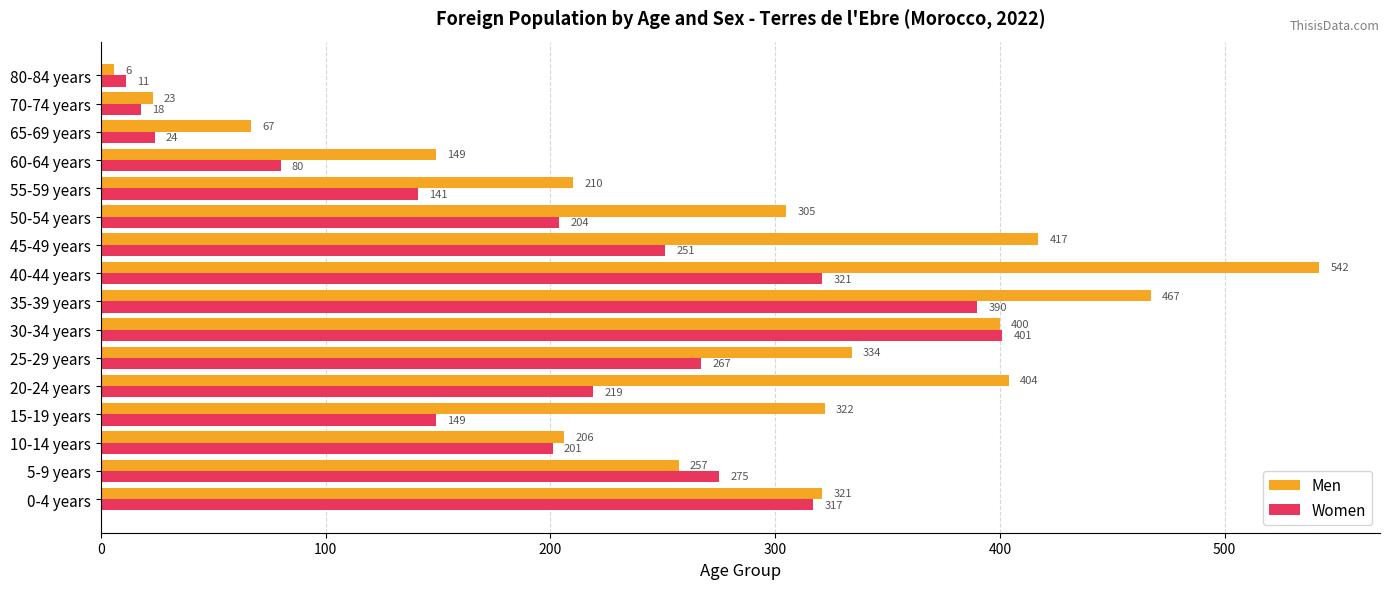

The Women series shows 456 at 25-29 years. True or false?

False